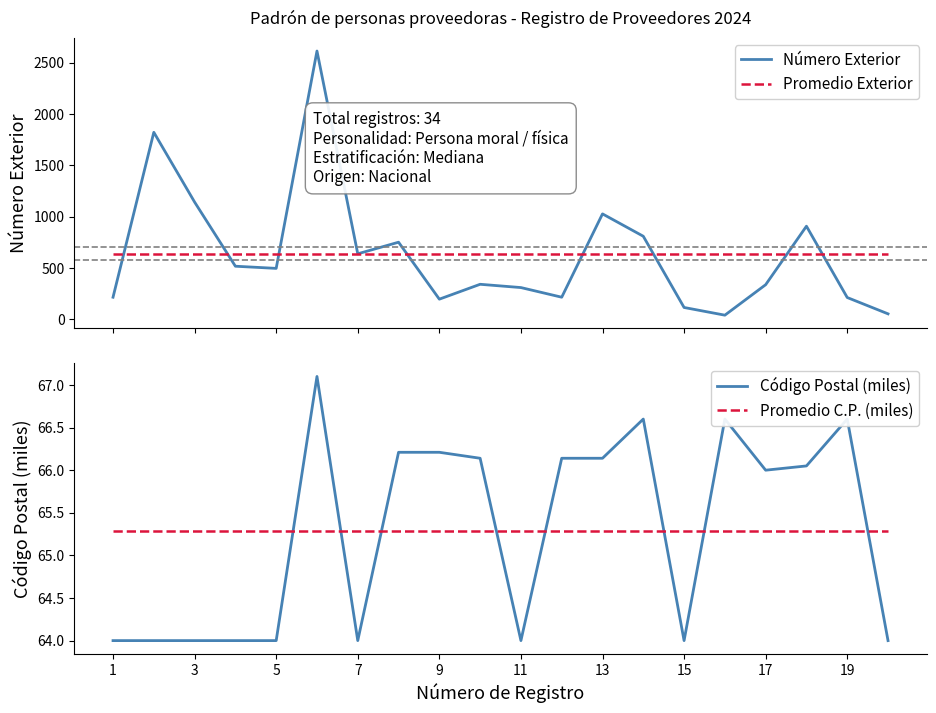

What is the minimum value shown in the chart?

39.0